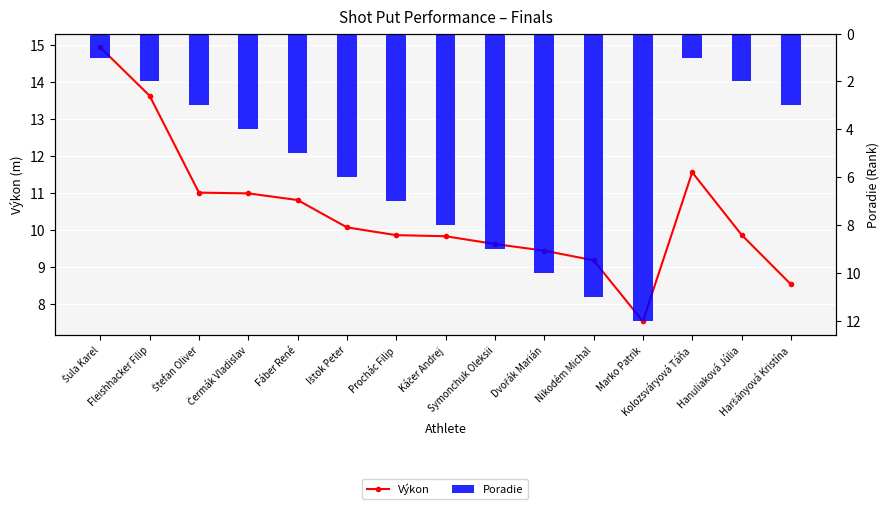

The value of Poradie at Dvořák Marián is 10.0. True or false?

True